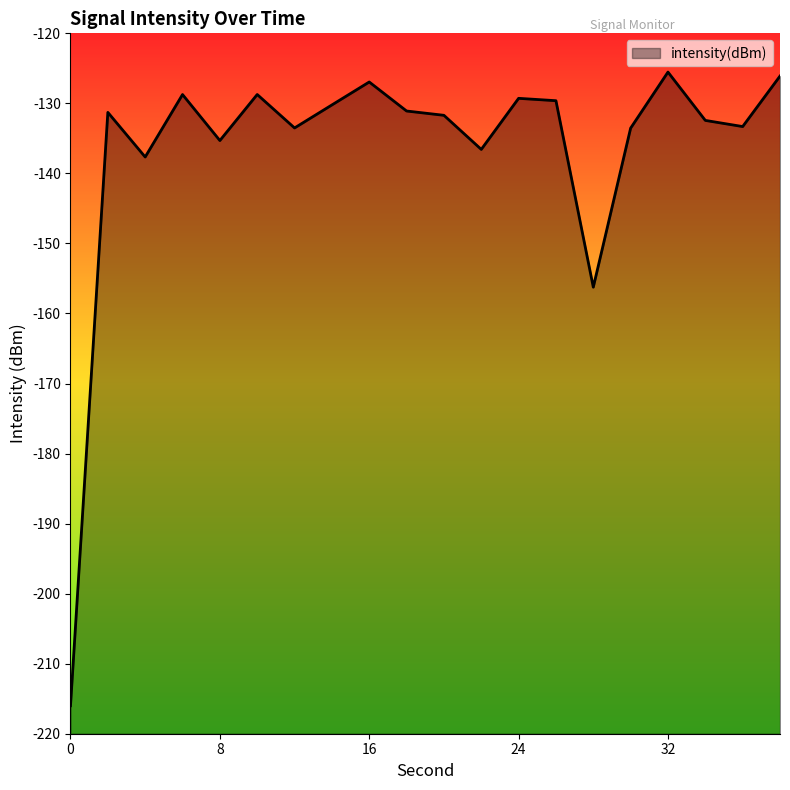

Does the chart have visible grid lines?

No